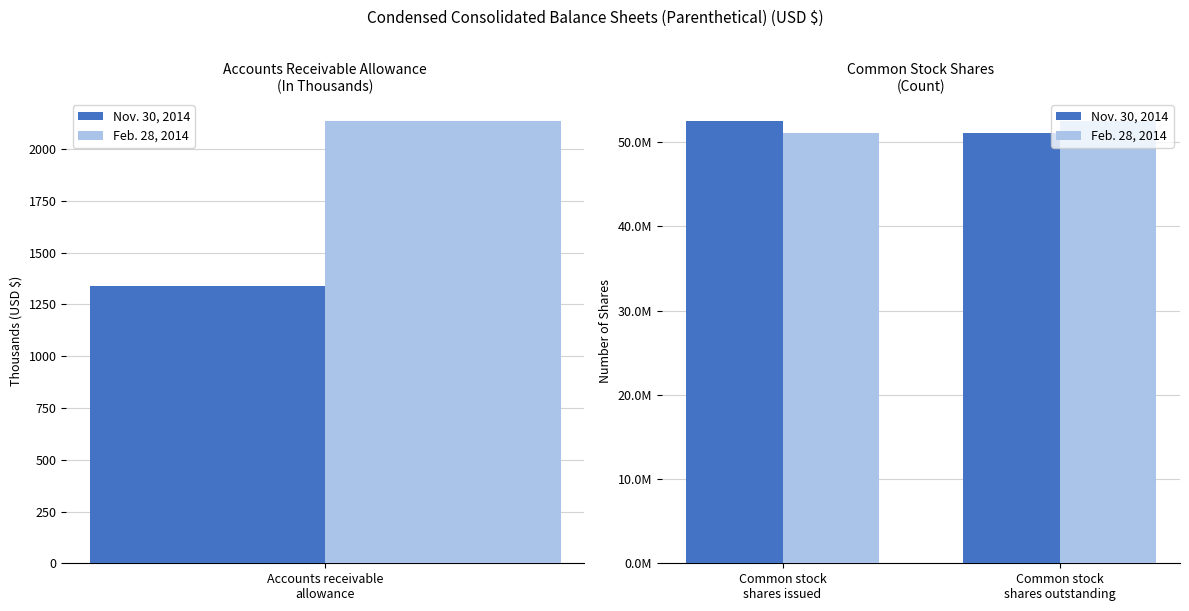

Rank the series by their maximum value, from lowest to highest.

Nov. 30, 2014, Feb. 28, 2014